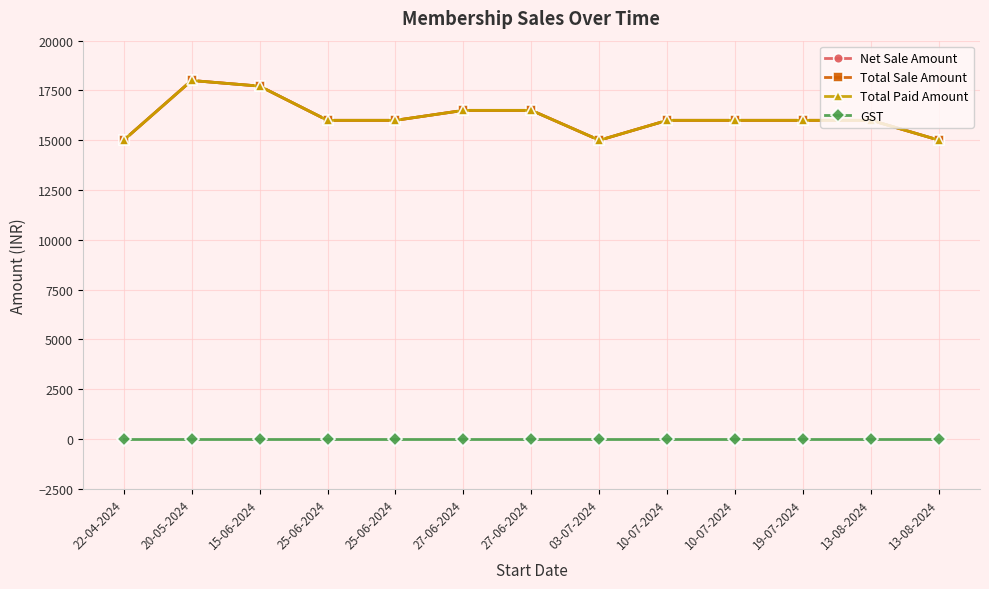

True or false: GST has more than 0 interior local peaks.

False